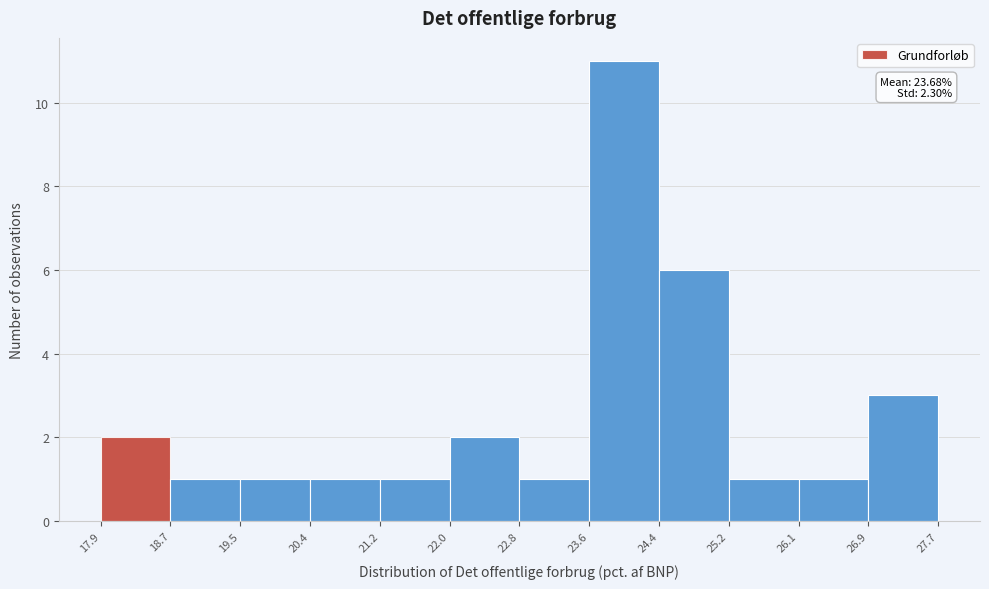

Which range on the x-axis has the tallest bar?

23.6 to 24.4